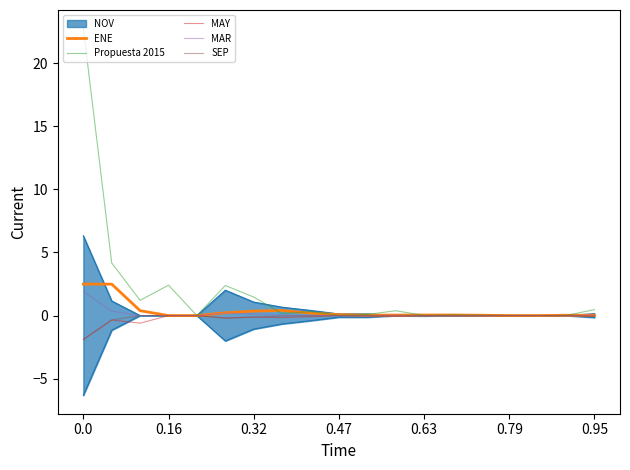

The value of Propuesta 2015 at 0.0 is 38.8. True or false?

False